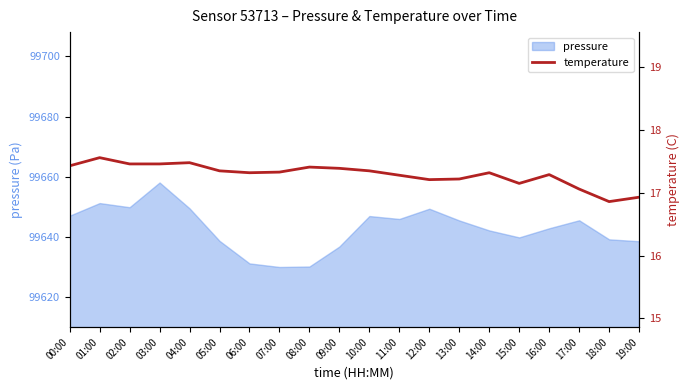

Between 12:00 and 05:00, which is larger?

05:00